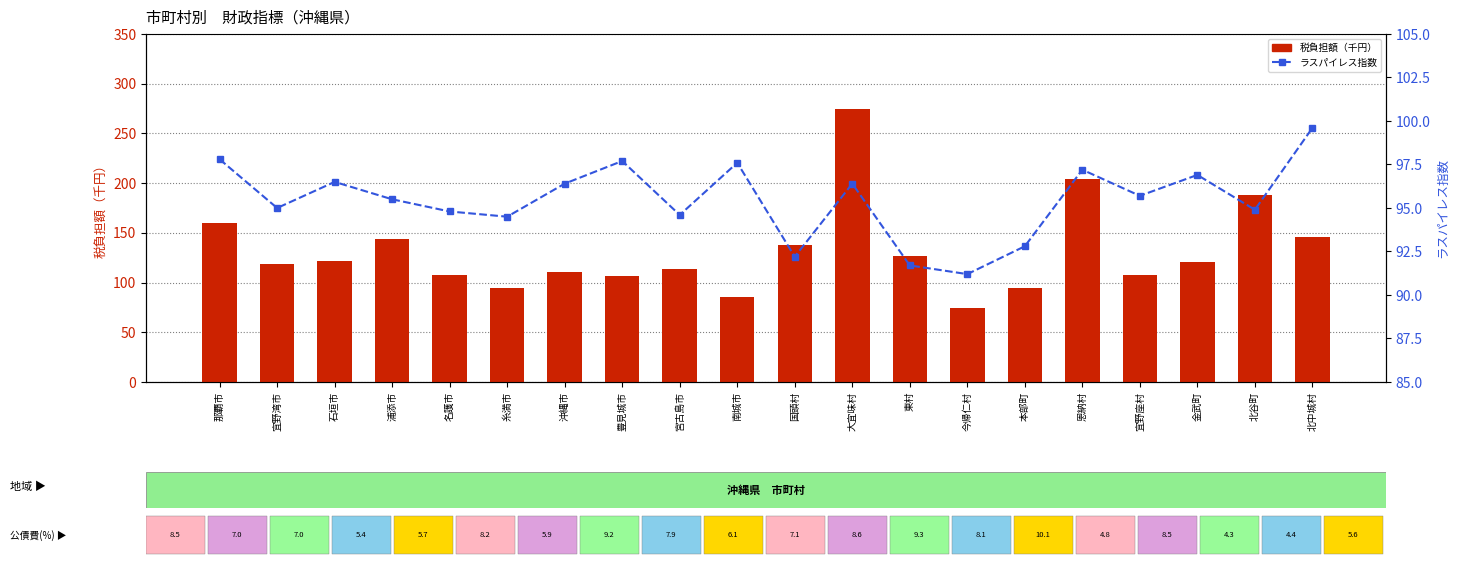

Reading left to right, what are all the values shown in this chart?

税負担額（千円）: 那覇市=159.5	宜野湾市=119.0	石垣市=122.2	浦添市=143.5	名護市=107.8	糸満市=94.3	沖縄市=110.6	豊見城市=106.2	宮古島市=113.6	南城市=85.9	国頭村=137.4	大宜味村=275.0	東村=126.3	今帰仁村=74.0	本部町=94.9	恩納村=203.8	宜野座村=108.1	金武町=120.9	北谷町=188.0	北中城村=145.5
ラスパイレス指数: 那覇市=97.8	宜野湾市=95.0	石垣市=96.5	浦添市=95.5	名護市=94.8	糸満市=94.5	沖縄市=96.4	豊見城市=97.7	宮古島市=94.6	南城市=97.6	国頭村=92.2	大宜味村=96.4	東村=91.7	今帰仁村=91.2	本部町=92.8	恩納村=97.2	宜野座村=95.7	金武町=96.9	北谷町=94.9	北中城村=99.6